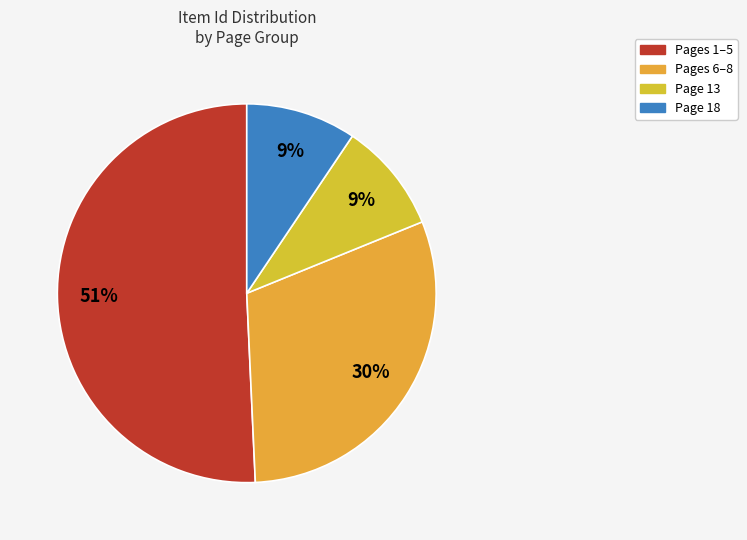

To the nearest percent, what is the average slice percentage?

25%